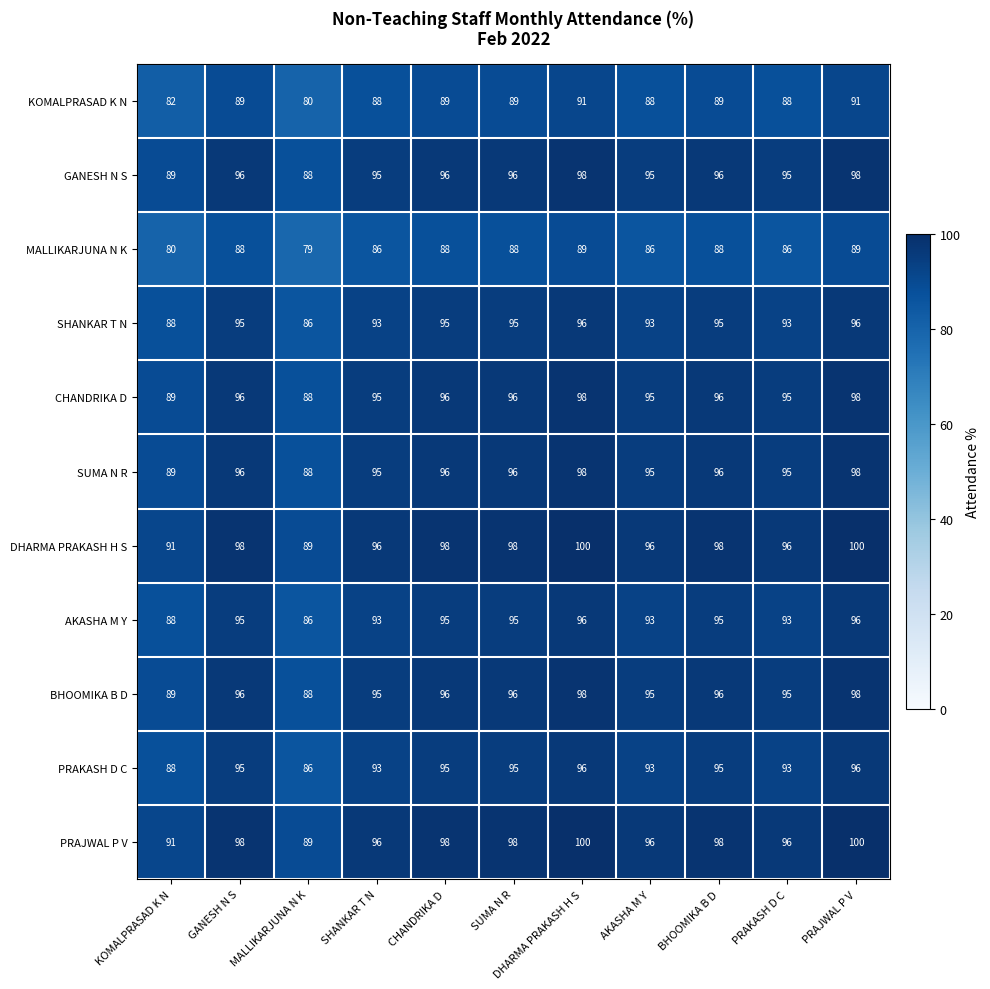

What is the difference between the highest and lowest values at PRAJWAL P V?

11